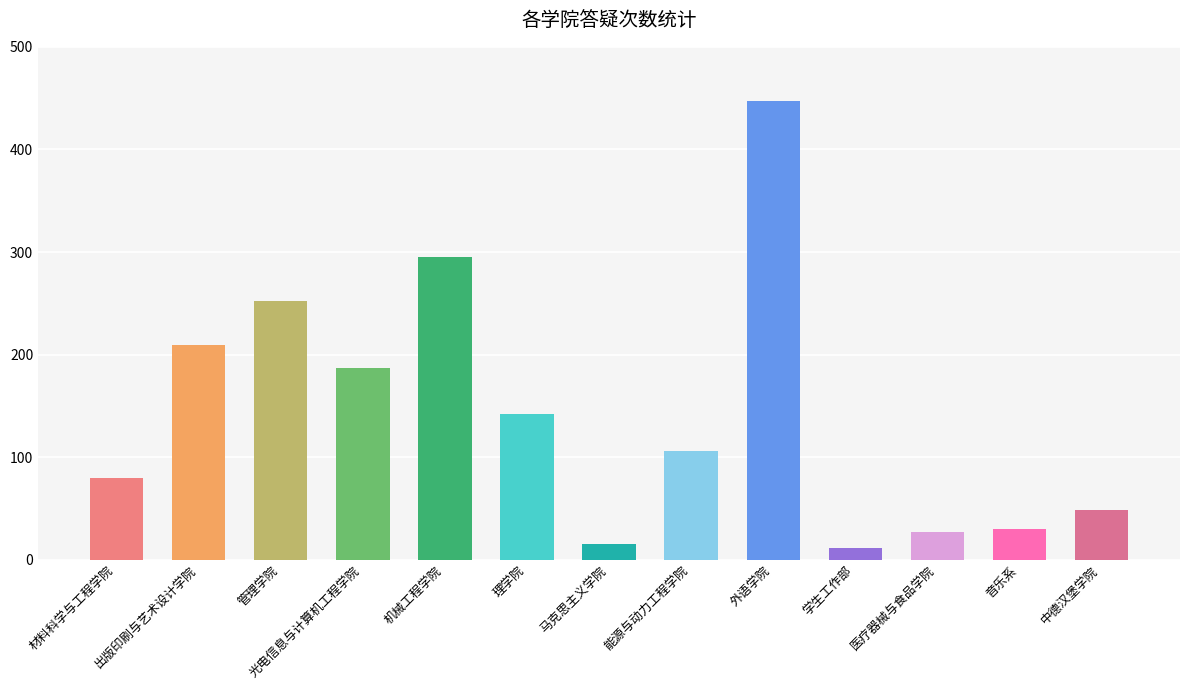

What is the greatest value displayed?

447